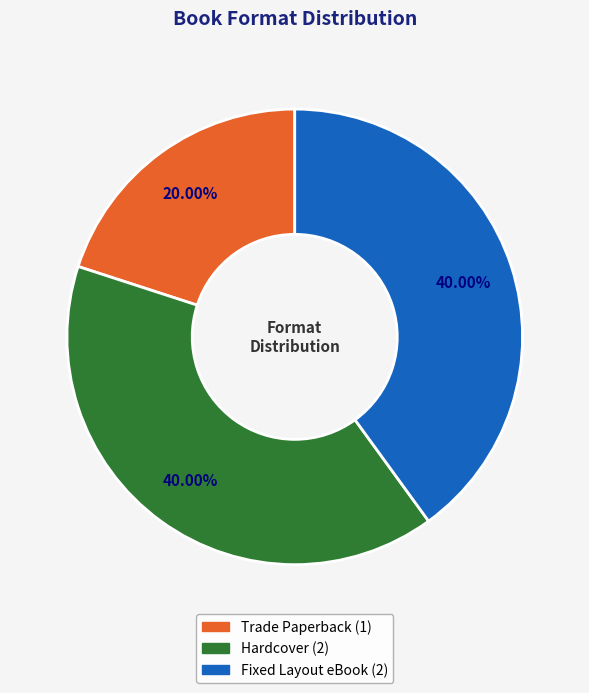

Between Fixed Layout eBook and Trade Paperback, which is larger?

Fixed Layout eBook